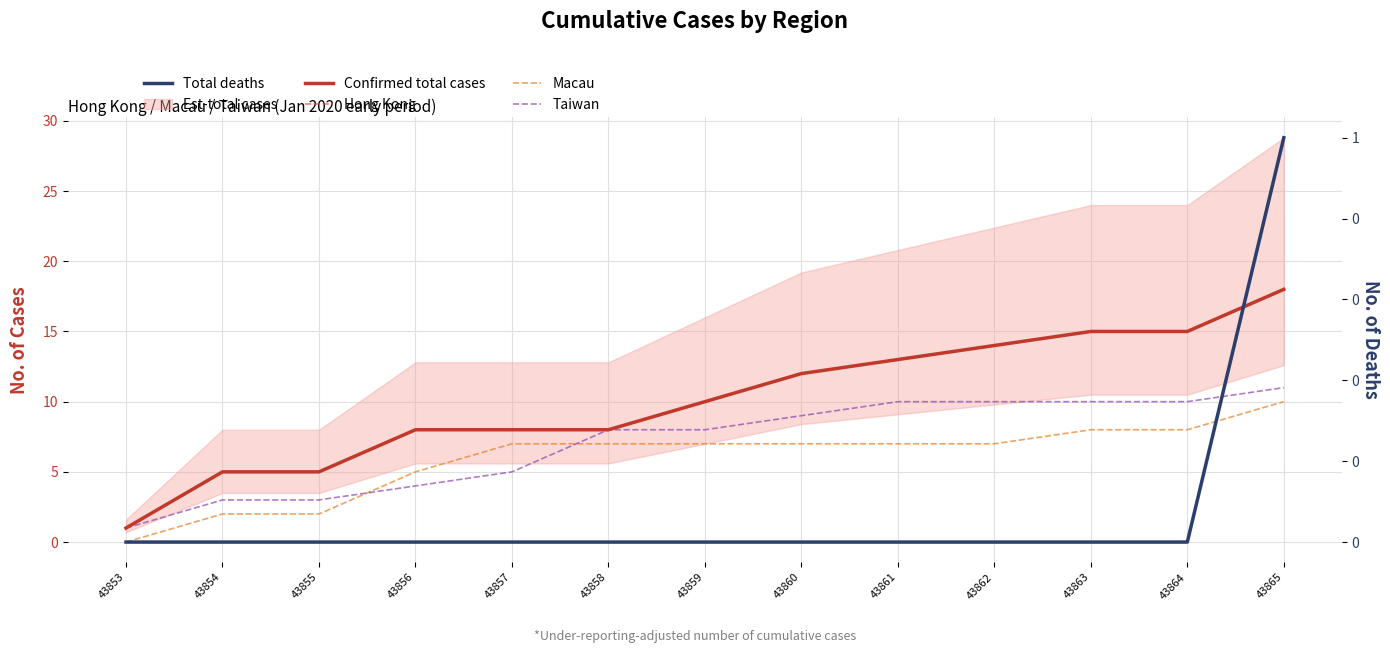

The value of Total deaths at 43864 is 0. True or false?

True